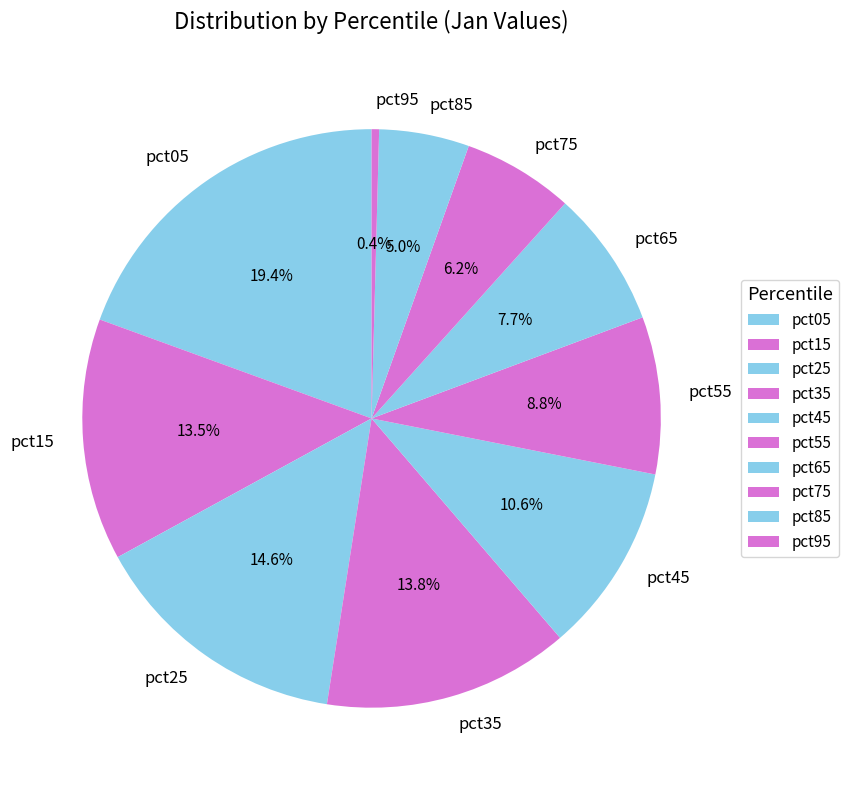

Is there any slice that represents more than half of the pie?

No